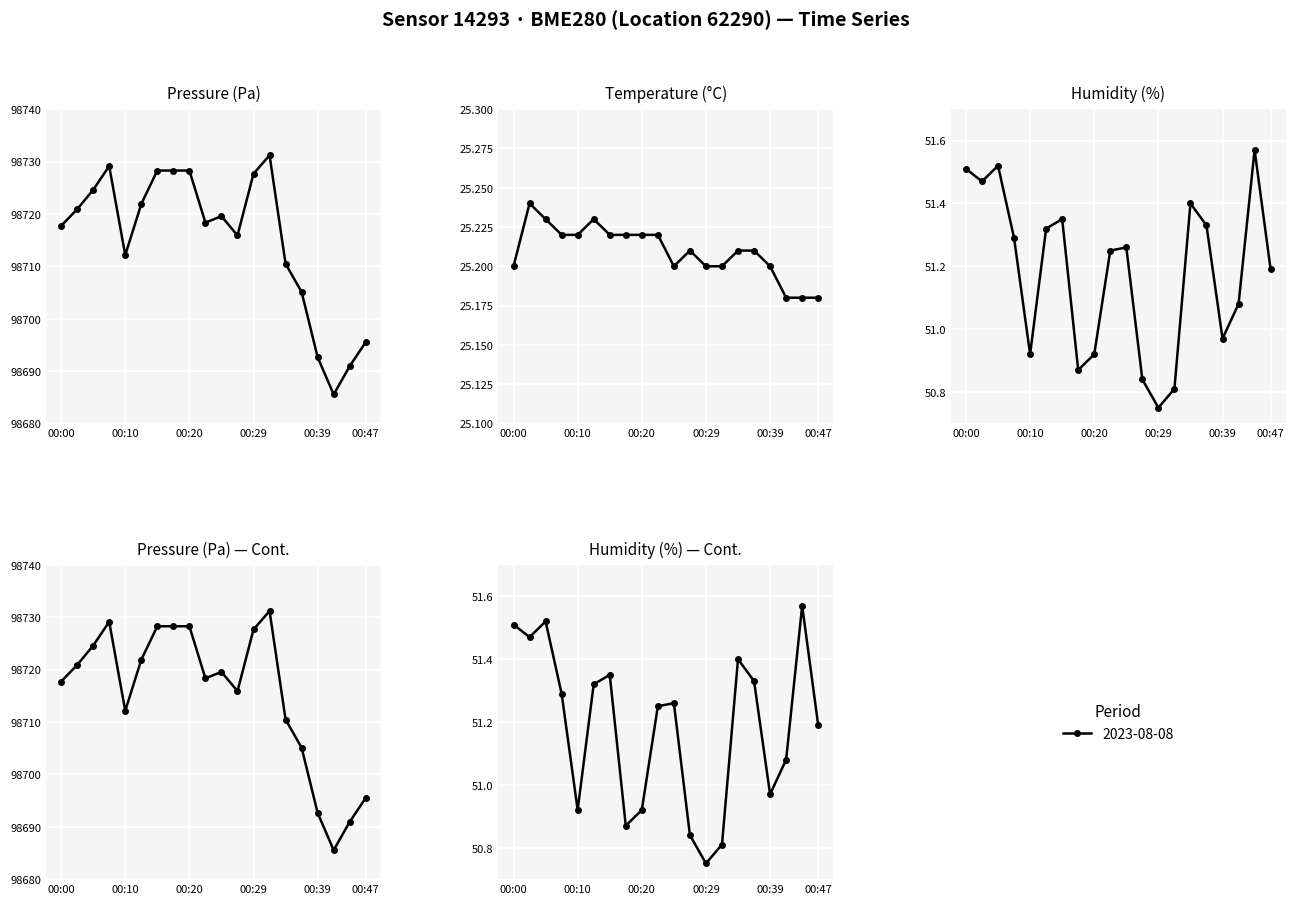

Which series has the largest range (max minus min)?

pressure